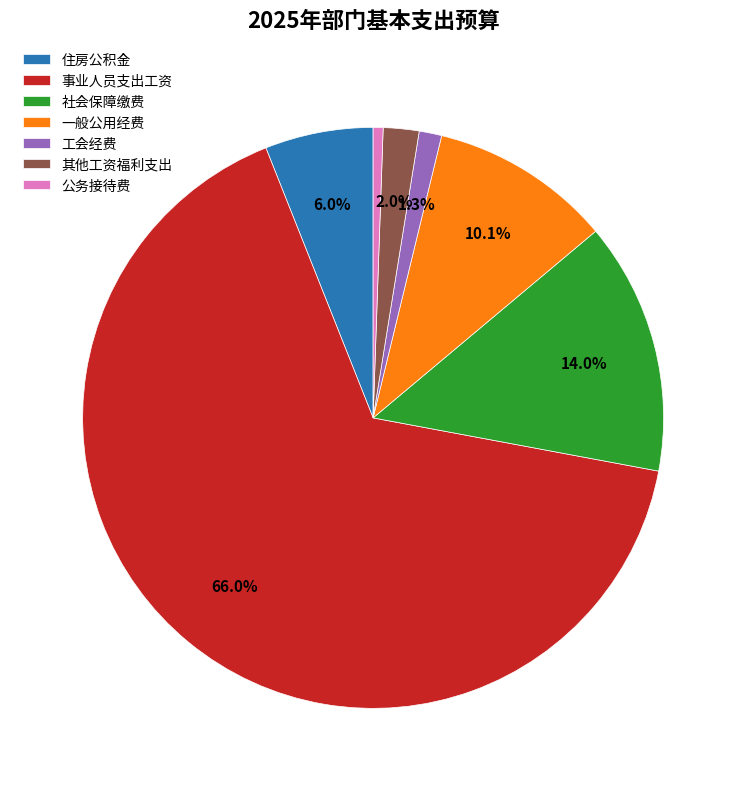

To the nearest percent, what percentage of the pie is 一般公用经费?

10%